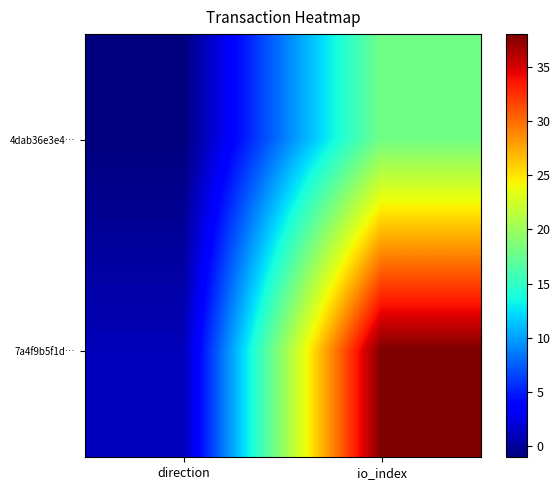

At io_index, list the series in order from smallest to largest.

4dab36e3e4…, 7a4f9b5f1d…